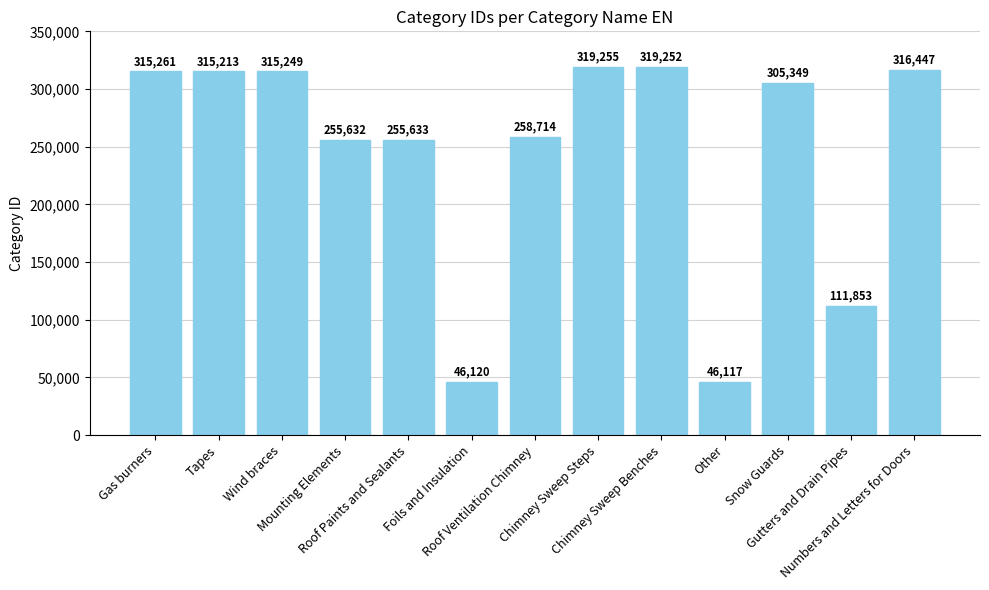

How many data points are less than 305349?

6